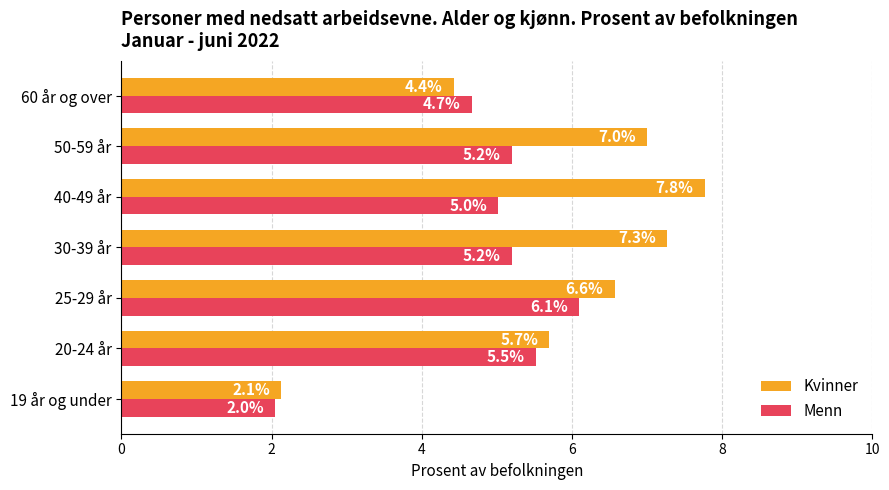

Rank the series by their average value, from lowest to highest.

Menn, Kvinner